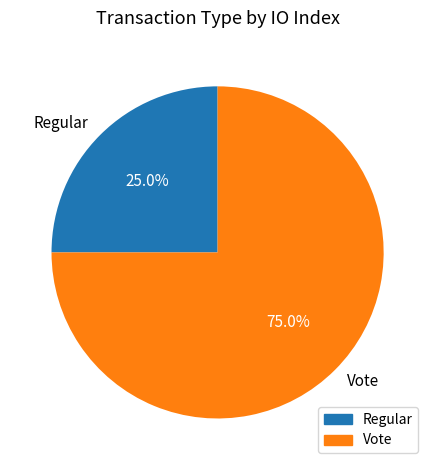

Which has a higher value, Vote or Regular?

Vote